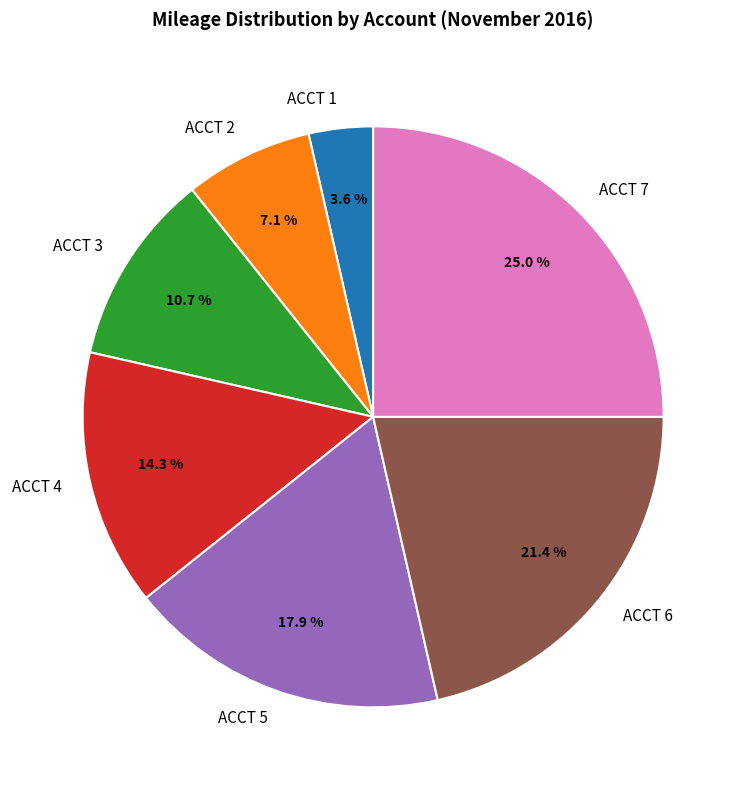

Rank the categories by value from lowest to highest.

ACCT 1, ACCT 2, ACCT 3, ACCT 4, ACCT 5, ACCT 6, ACCT 7